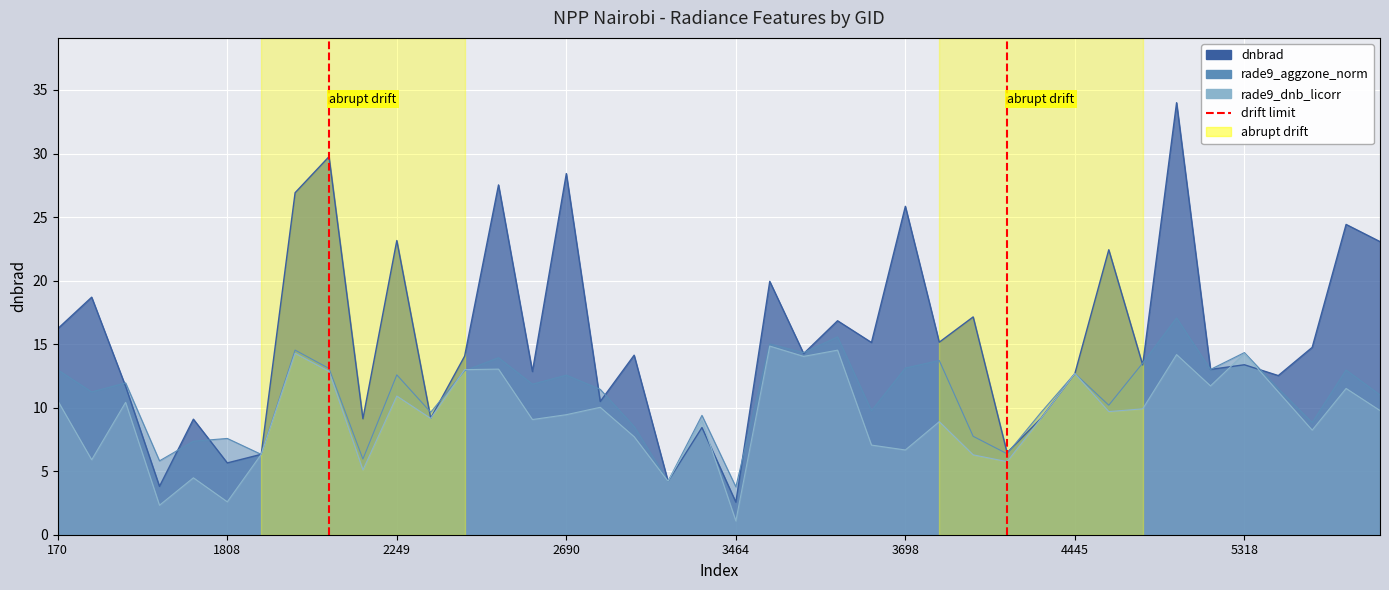

Rank the series by their maximum value, from highest to lowest.

dnbrad, rade9_aggzone_norm, rade9_dnb_licorr